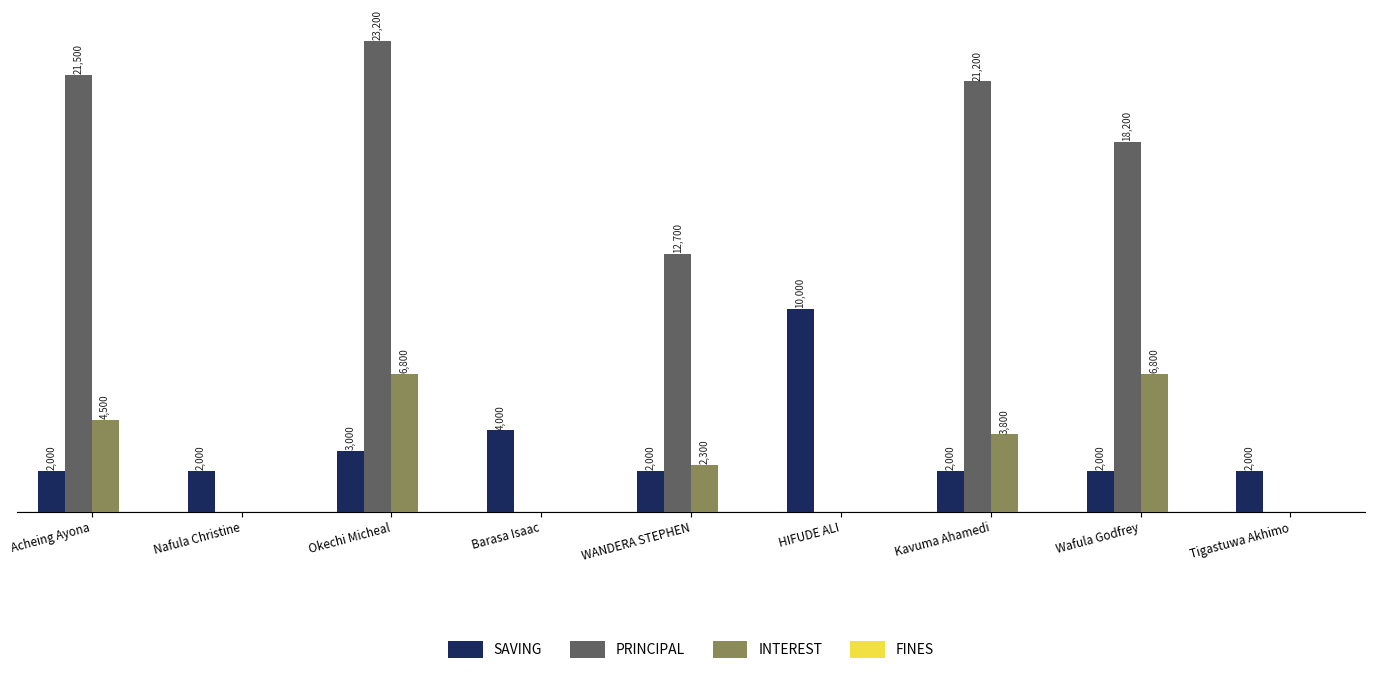

Which series has the largest total across all categories?

PRINCIPAL